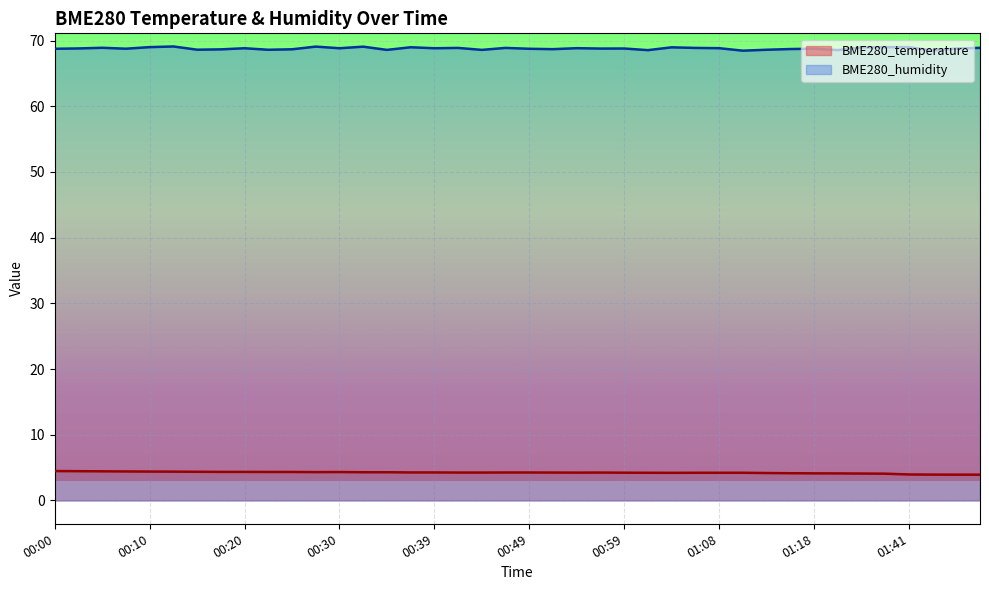

The value of BME280_humidity at 00:51 is 68.7. True or false?

True